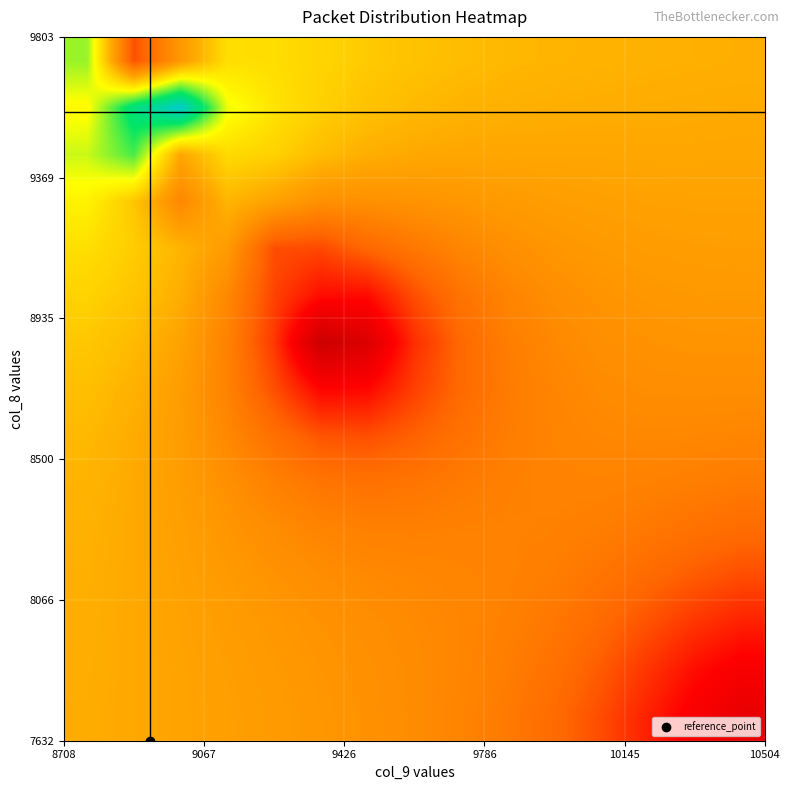

How many series are shown in this chart?

15